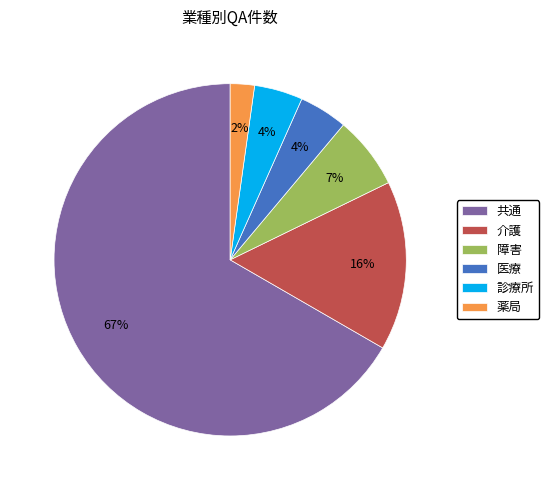

To the nearest percent, what is the average slice percentage?

17%